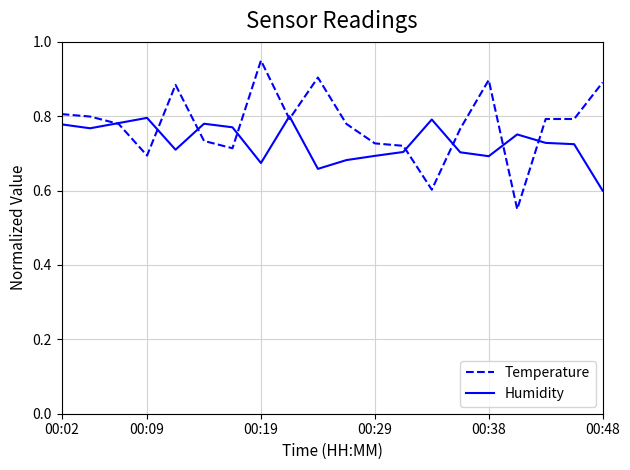

Which series has the largest range (max minus min)?

Temperature